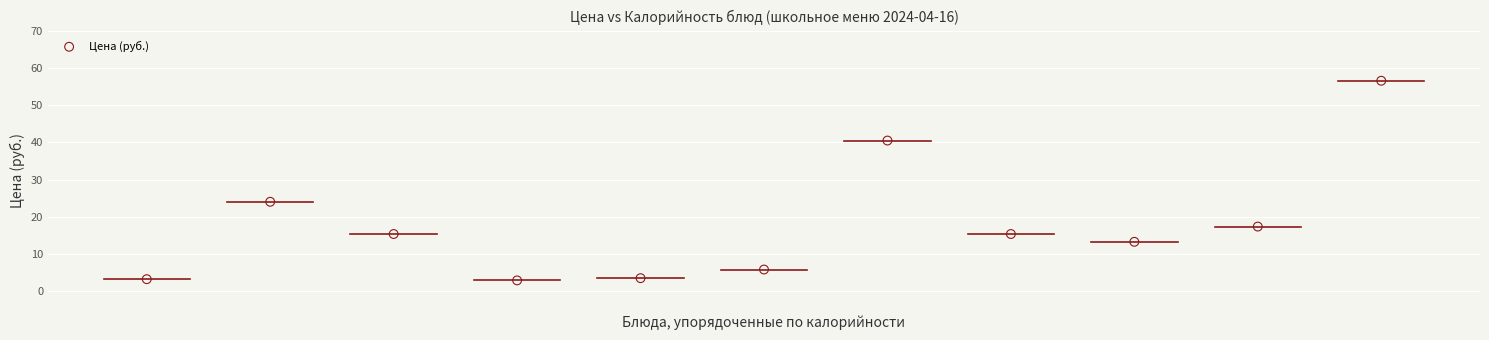

What Y value in the scatter plot is closest to 29?

24.0